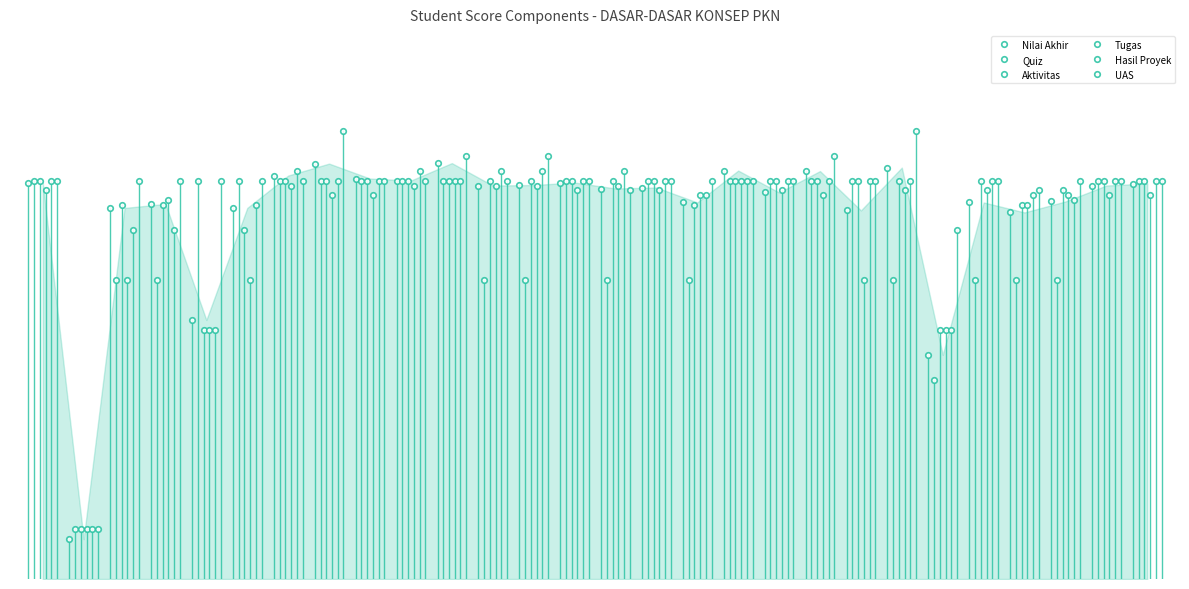

In UAS, how many points are higher than both neighbors (excluding endpoints)?

6